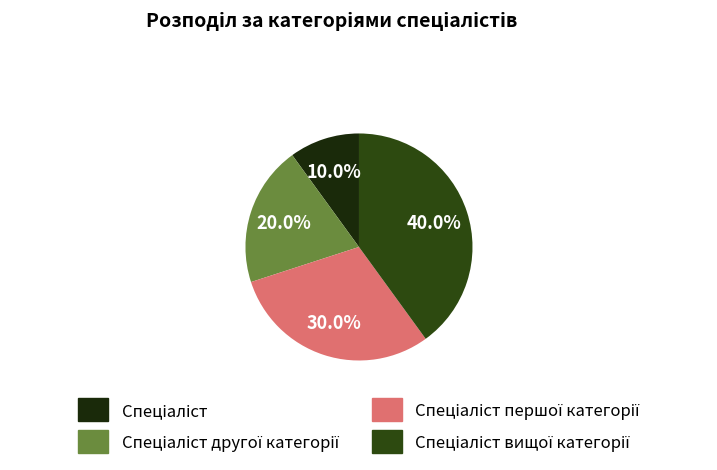

Is there a majority slice in this chart?

No